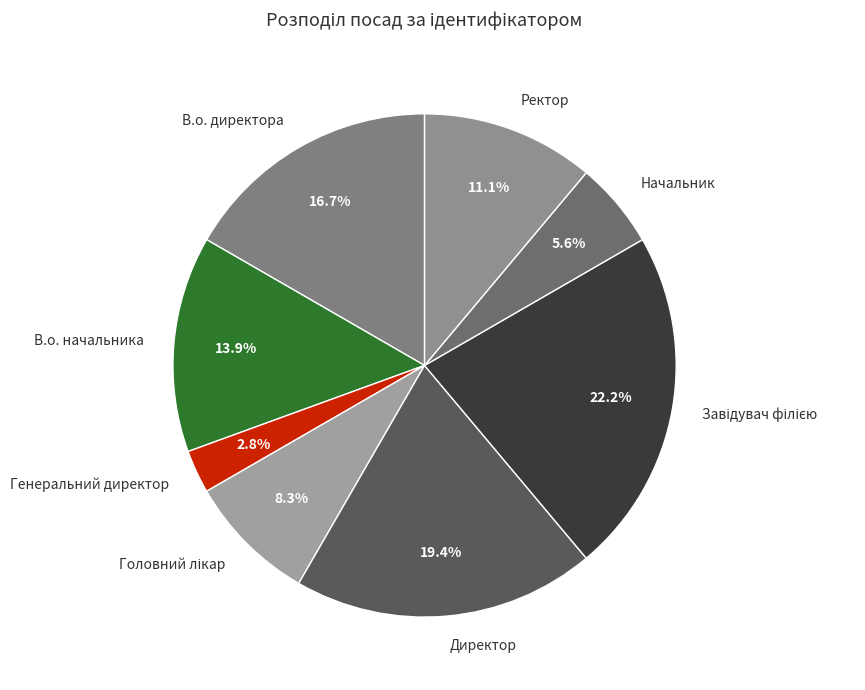

Which category has the smallest portion of the pie?

Генеральний директор